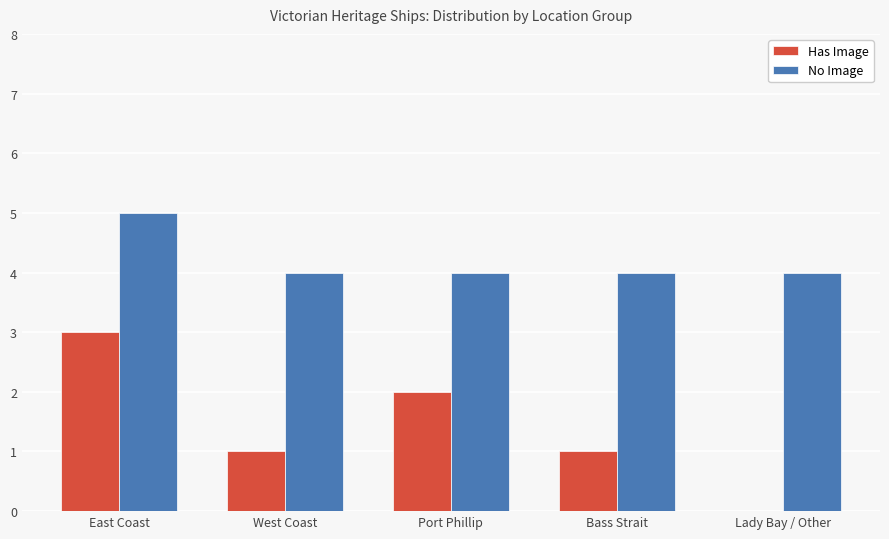

What are all the series names shown in the legend?

Has Image, No Image